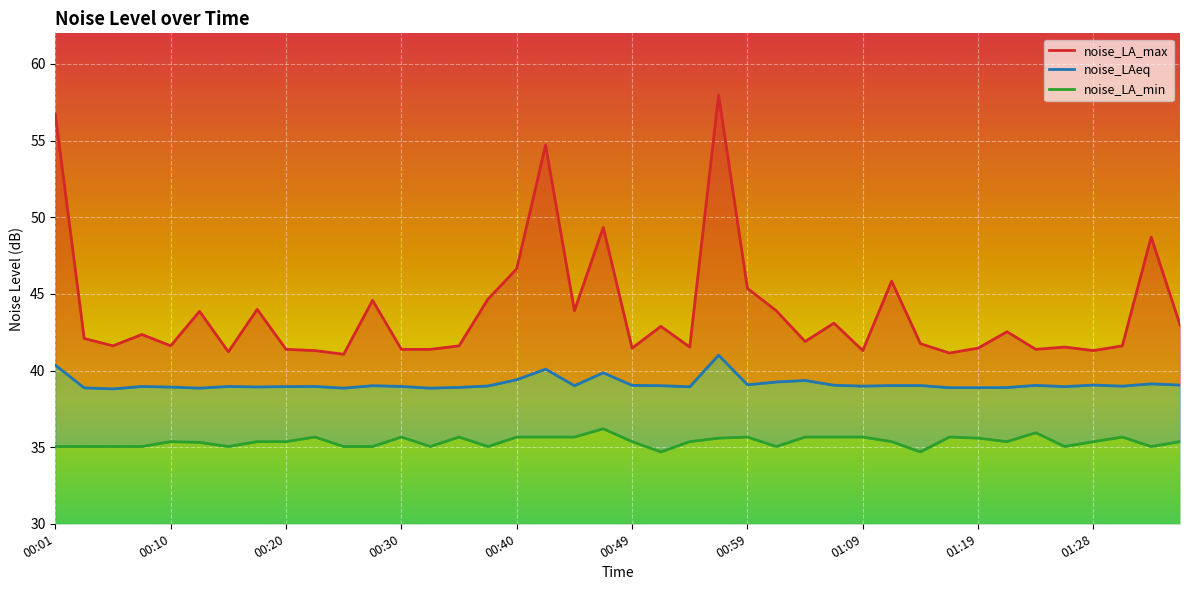

Does the chart display data point markers on the line(s)?

No